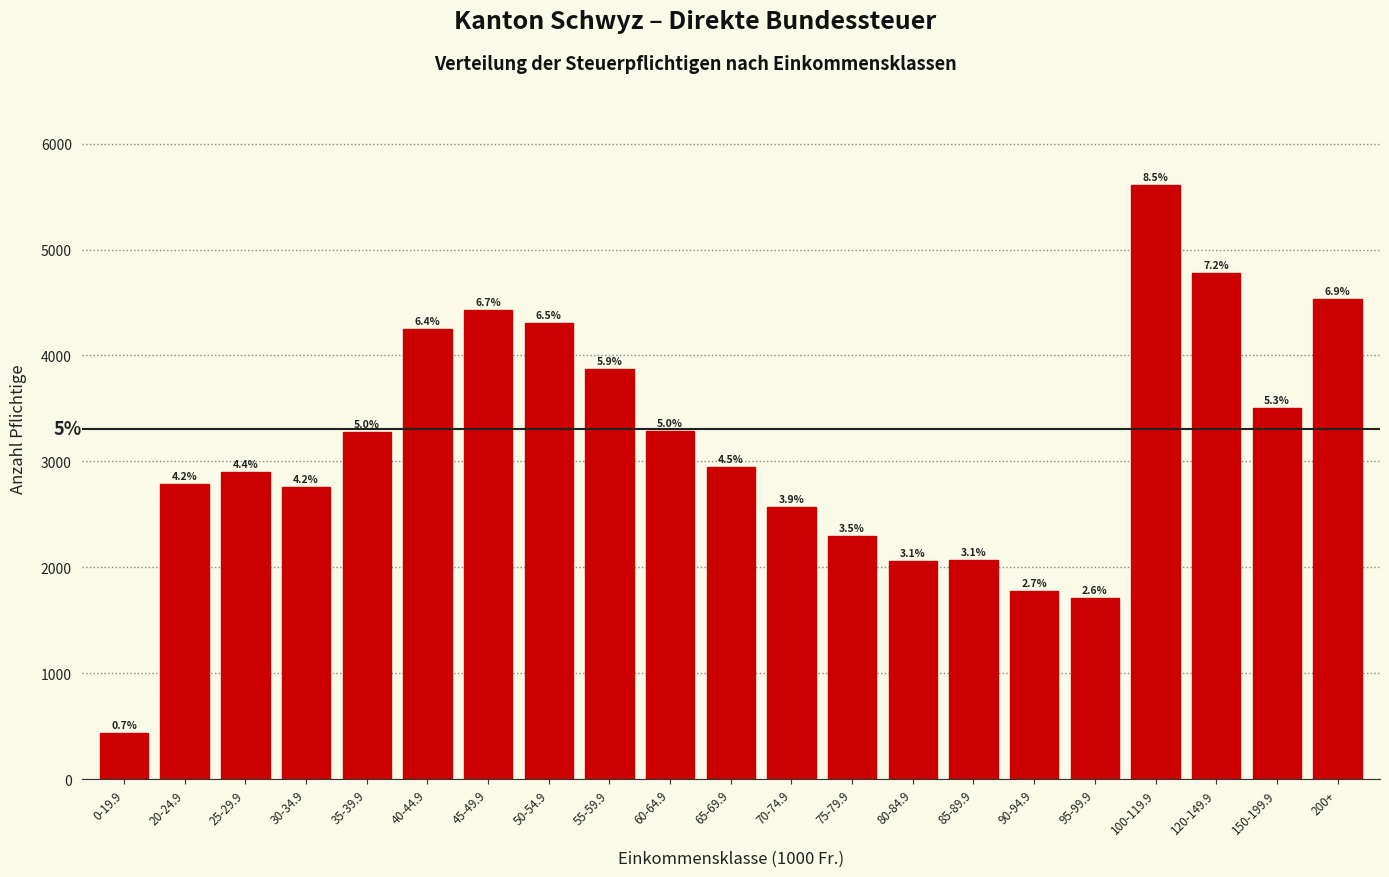

Does the chart contain any negative values?

No